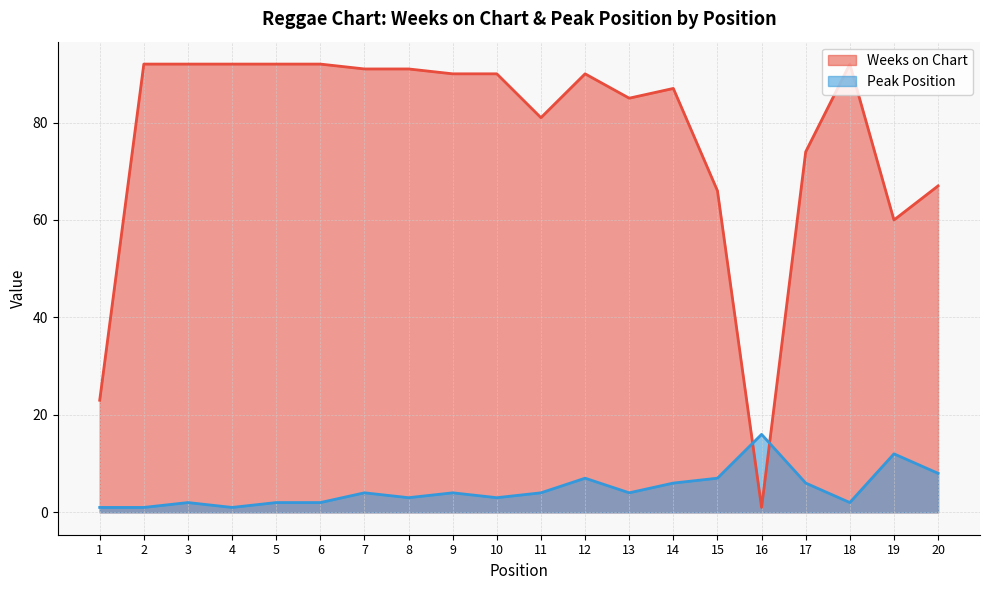

The value of Weeks on Chart at 9 is 49. True or false?

False